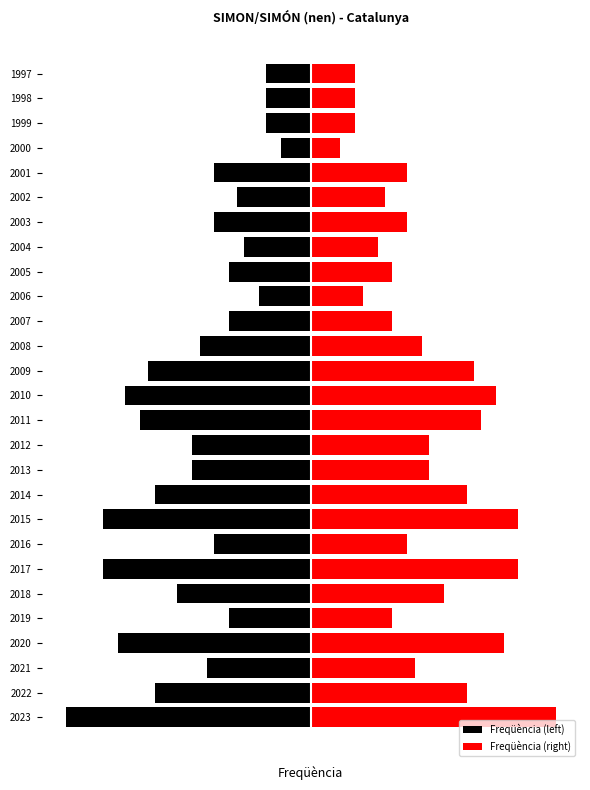

Is the value of Freqüència (left) at 2013 greater than the value of Freqüència (right) at 2015?

No